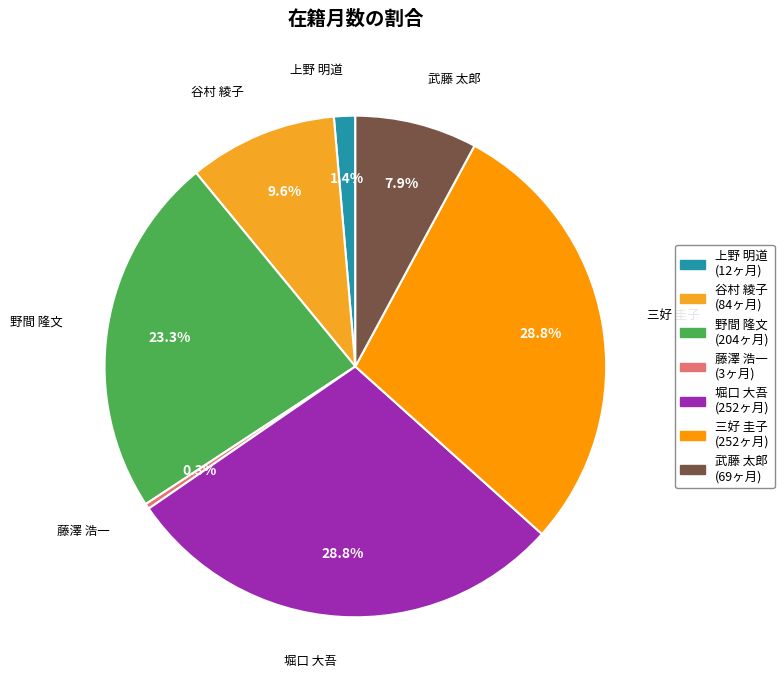

To the nearest percent, what portion does 谷村 綾子 represent?

10%